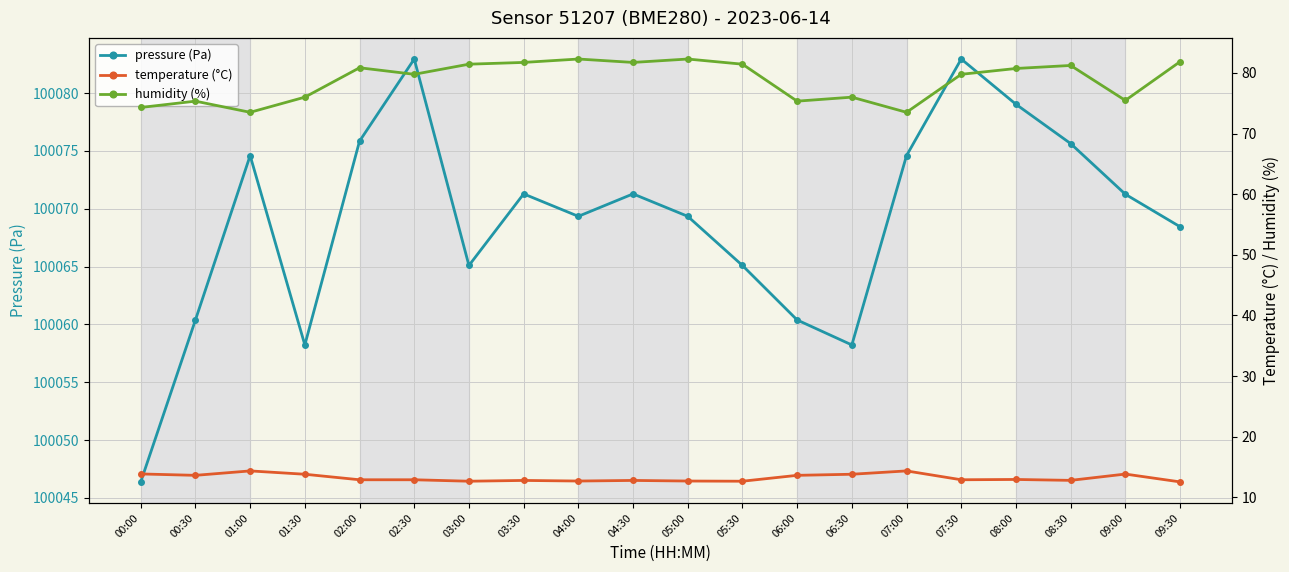

The value of humidity (%) at 05:00 is 82.3. True or false?

True